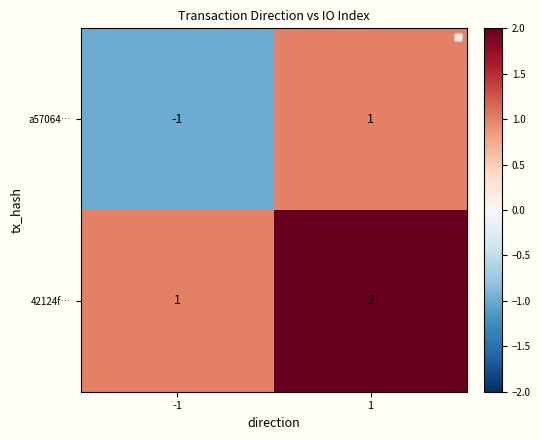

Rank the series by their maximum value, from lowest to highest.

a57064…, 42124f…